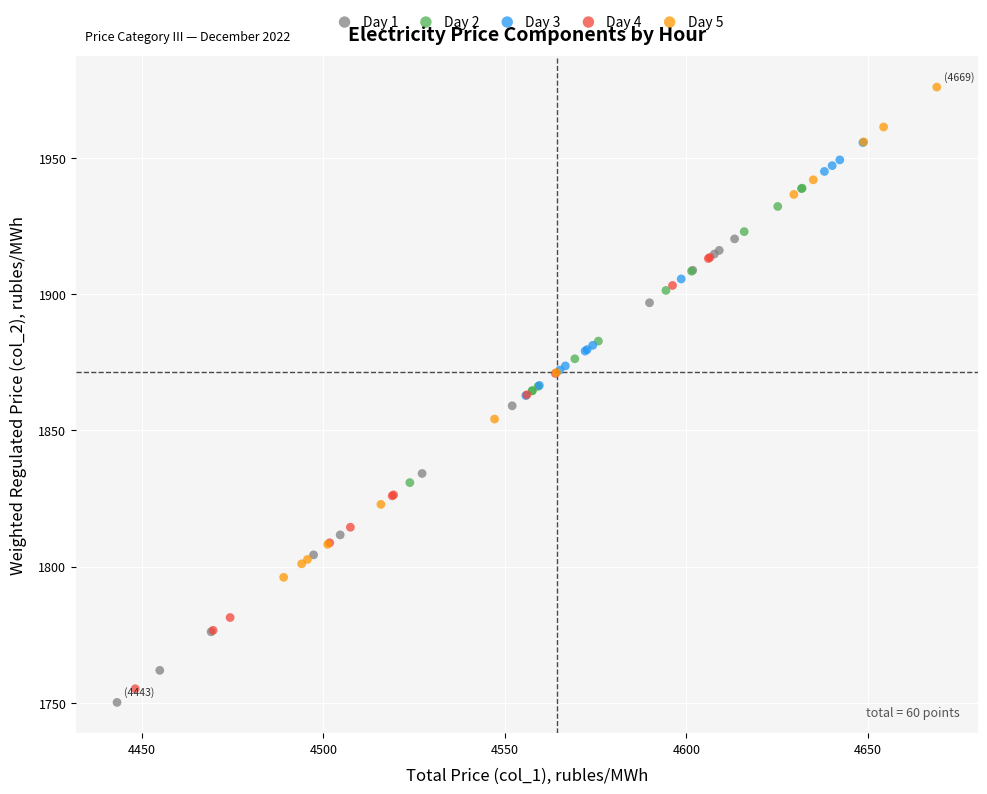

Which series reaches the maximum Y coordinate?

Day 5